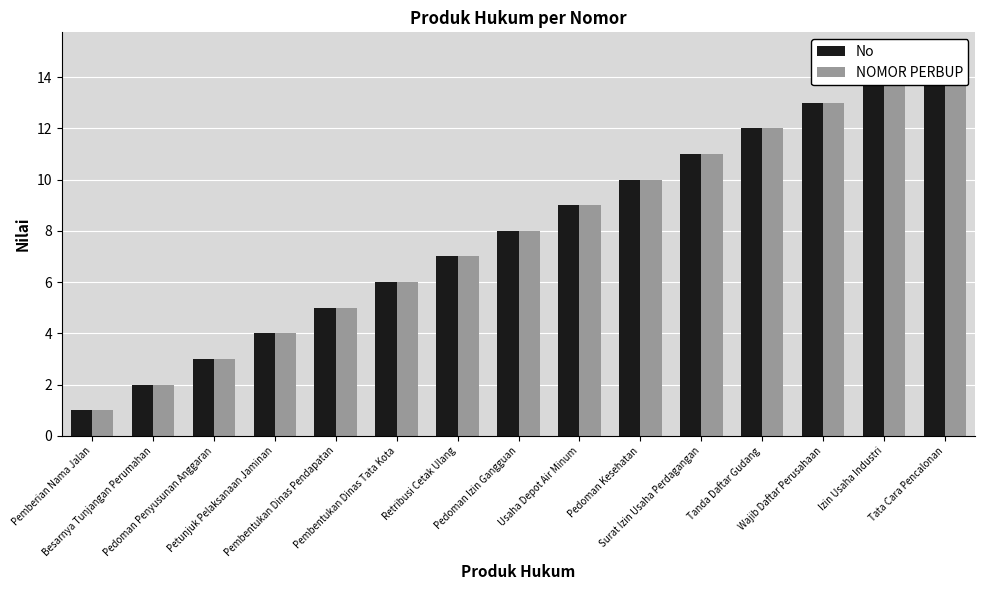

At Usaha Depot Air Minum, list the series in order from largest to smallest.

No, NOMOR PERBUP